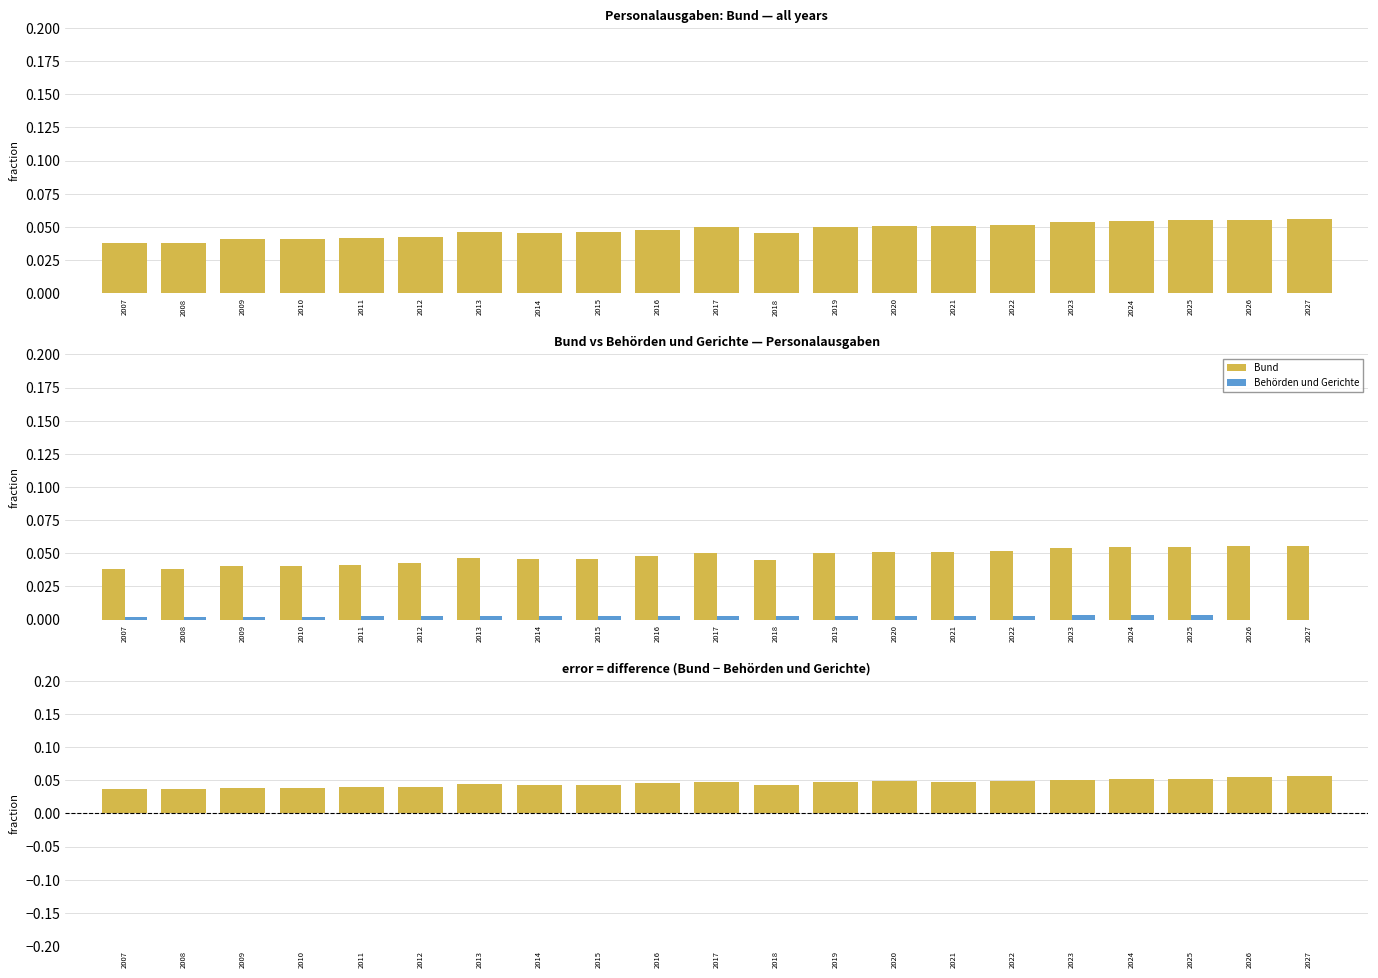

Count the difference (Bund - Behörden) values in the range 0 to 1.

21